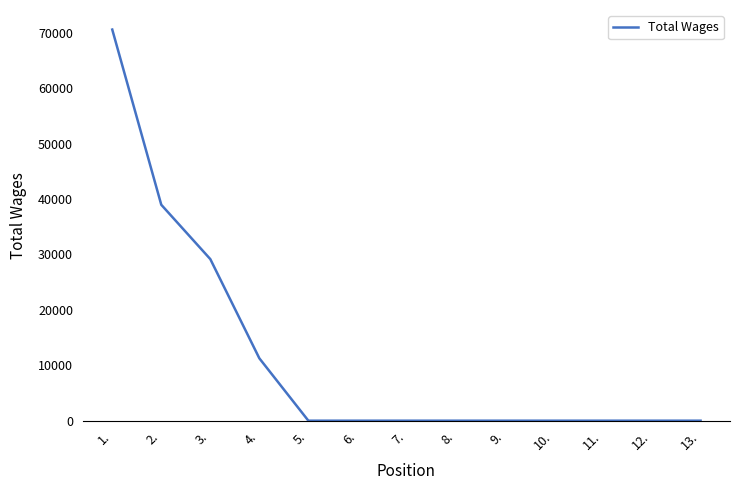

What is the greatest value displayed?

70575